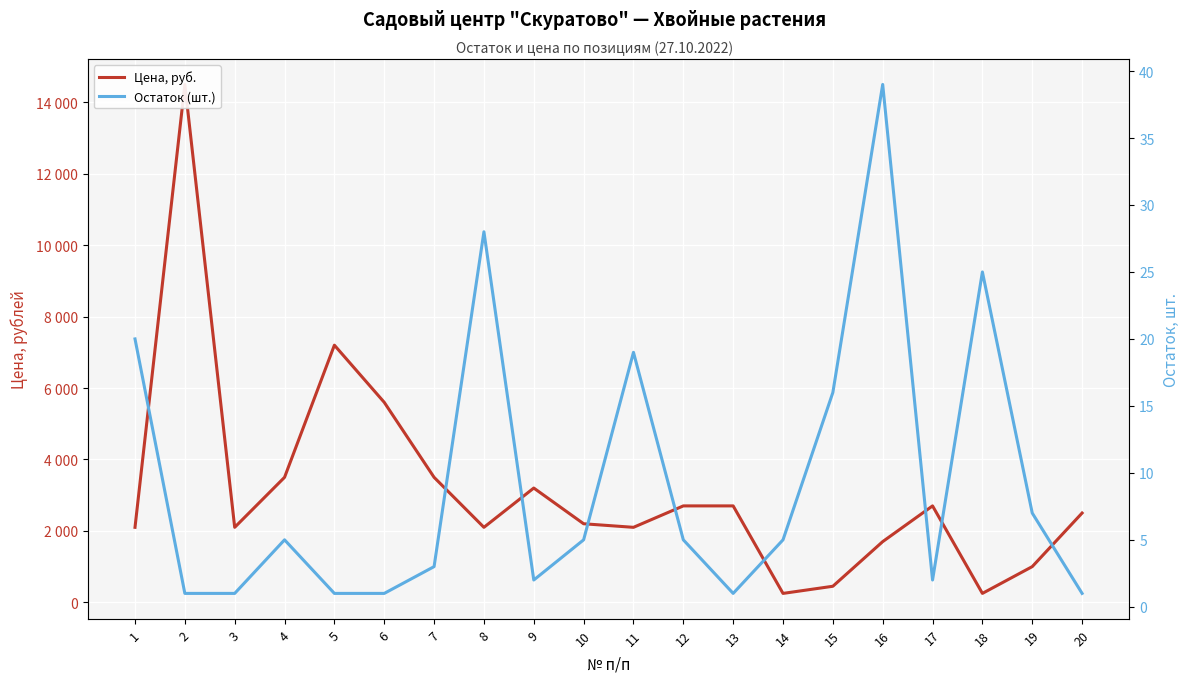

The Остаток (шт.) series shows 1 at 3. True or false?

True